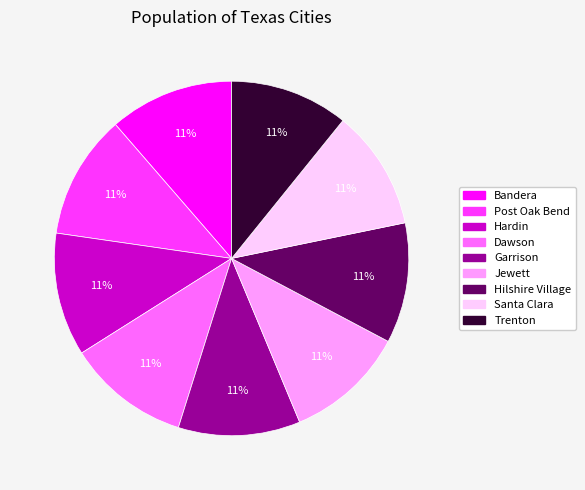

Is Jewett the majority of the pie?

No